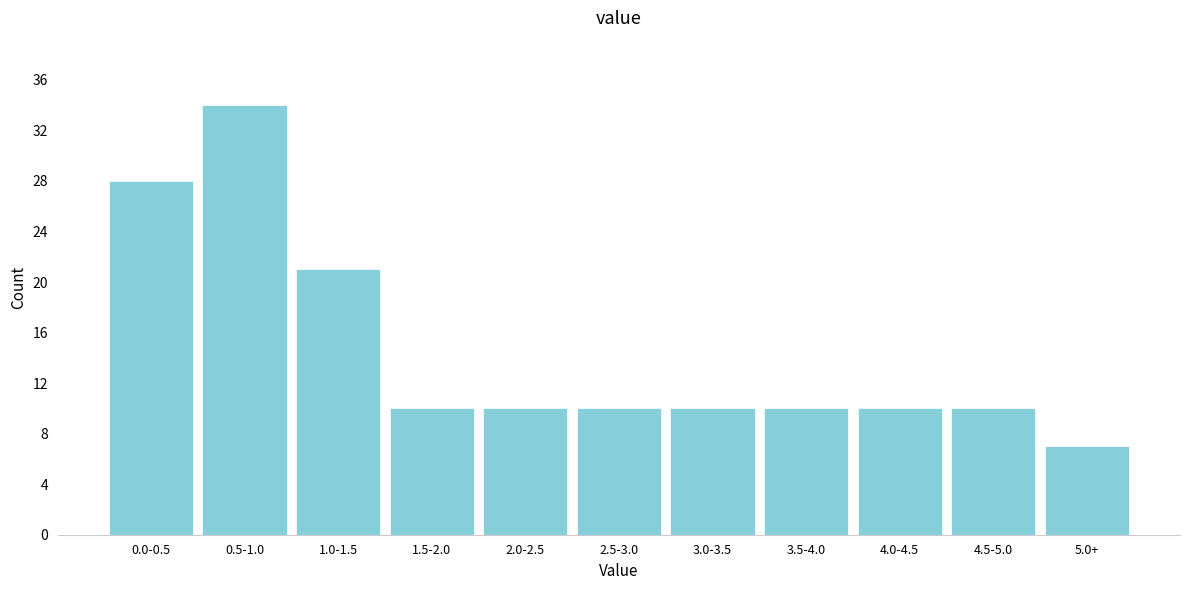

Reading left to right, list all the values displayed in this chart.

0.0-0.5=28	0.5-1.0=34	1.0-1.5=21	1.5-2.0=10	2.0-2.5=10	2.5-3.0=10	3.0-3.5=10	3.5-4.0=10	4.0-4.5=10	4.5-5.0=10	5.0+=7